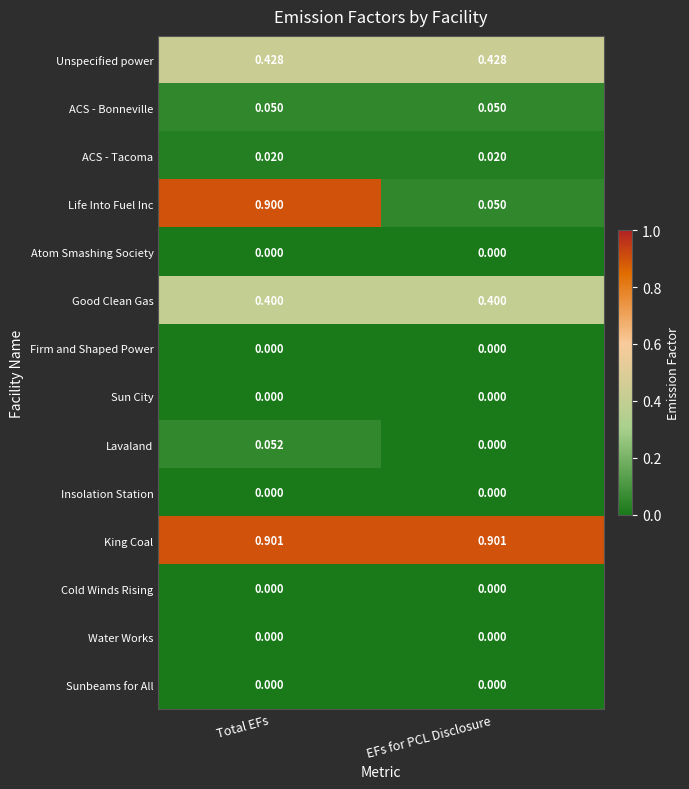

How many distinct data groups are displayed?

14